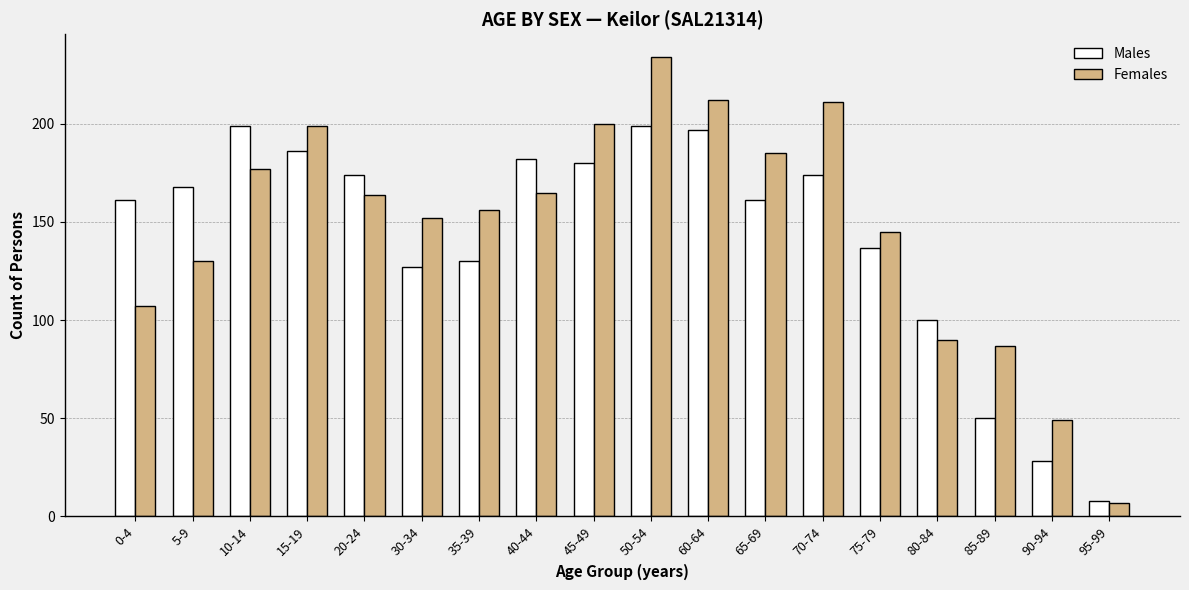

Reading left to right, extract all data points from this chart.

Males: 0-4=161	5-9=168	10-14=199	15-19=186	20-24=174	30-34=127	35-39=130	40-44=182	45-49=180	50-54=199	60-64=197	65-69=161	70-74=174	75-79=137	80-84=100	85-89=50	90-94=28	95-99=8
Females: 0-4=107	5-9=130	10-14=177	15-19=199	20-24=164	30-34=152	35-39=156	40-44=165	45-49=200	50-54=234	60-64=212	65-69=185	70-74=211	75-79=145	80-84=90	85-89=87	90-94=49	95-99=7